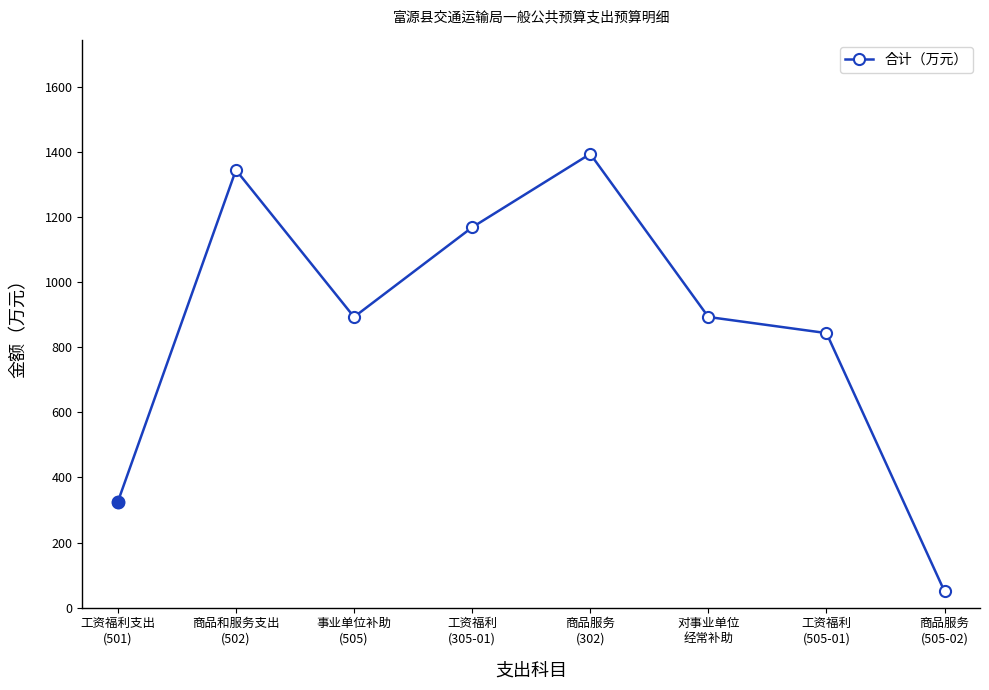

At which category does the chart reach its peak across all series?

商品服务
(302)